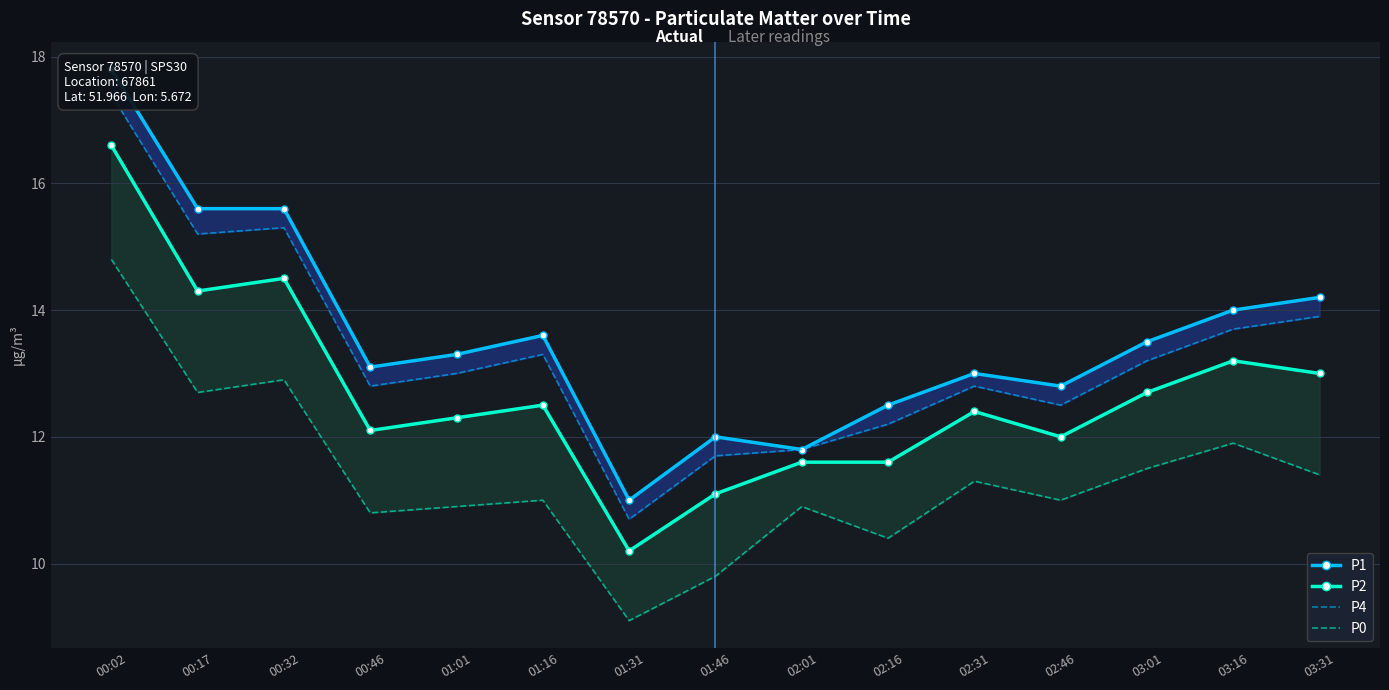

Which series changed the most between 00:02 and 03:31?

P1